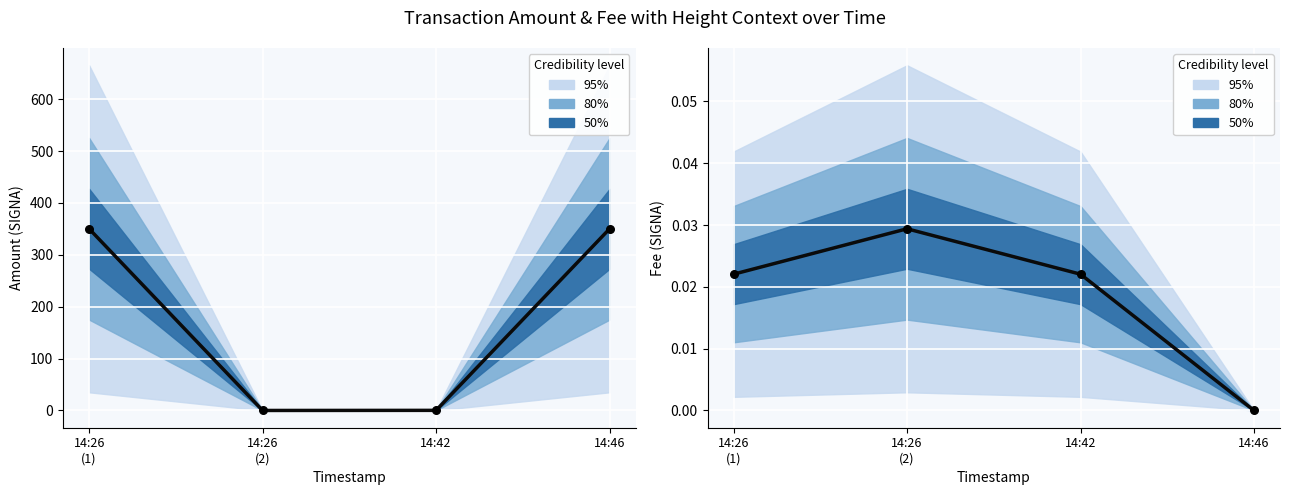

Is the value of Fee at 14:26
(1) greater than the value of Amount at 14:26
(2)?

Yes